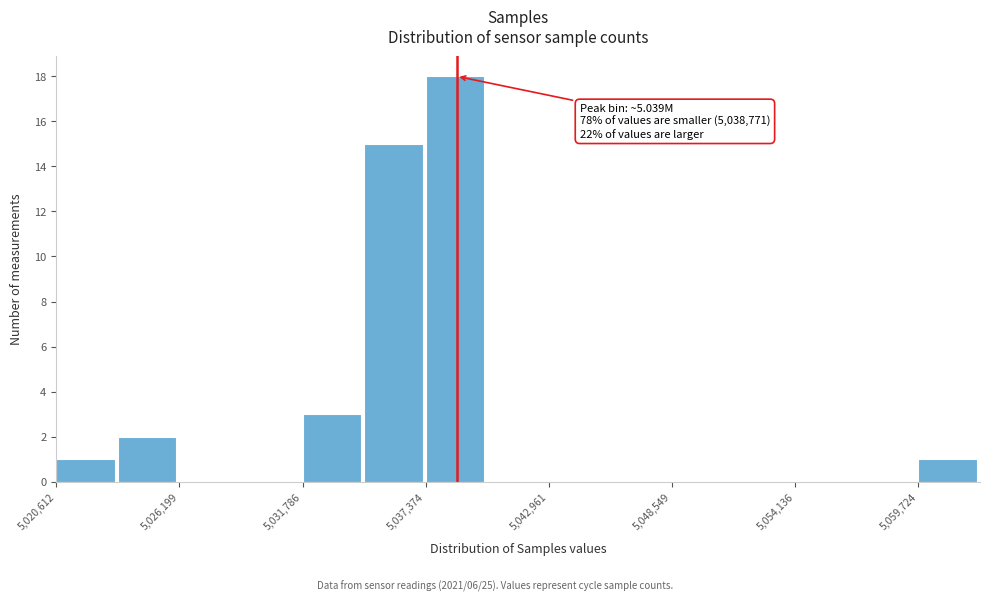

Around what value on the x-axis is the tallest bar? Give the approximate position of its centre, as read against the axis.

5039000